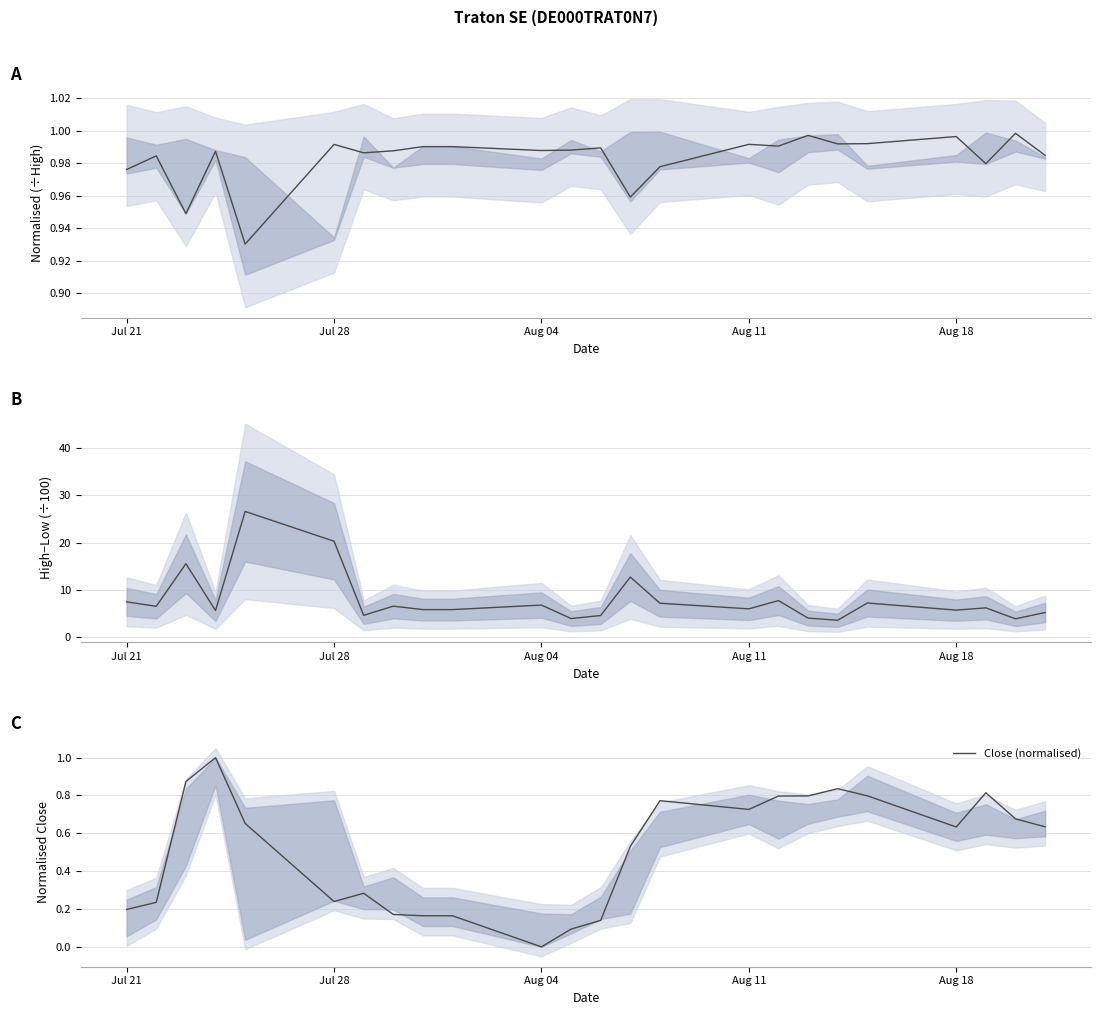

What is the difference between the second highest and second lowest values?

0.8